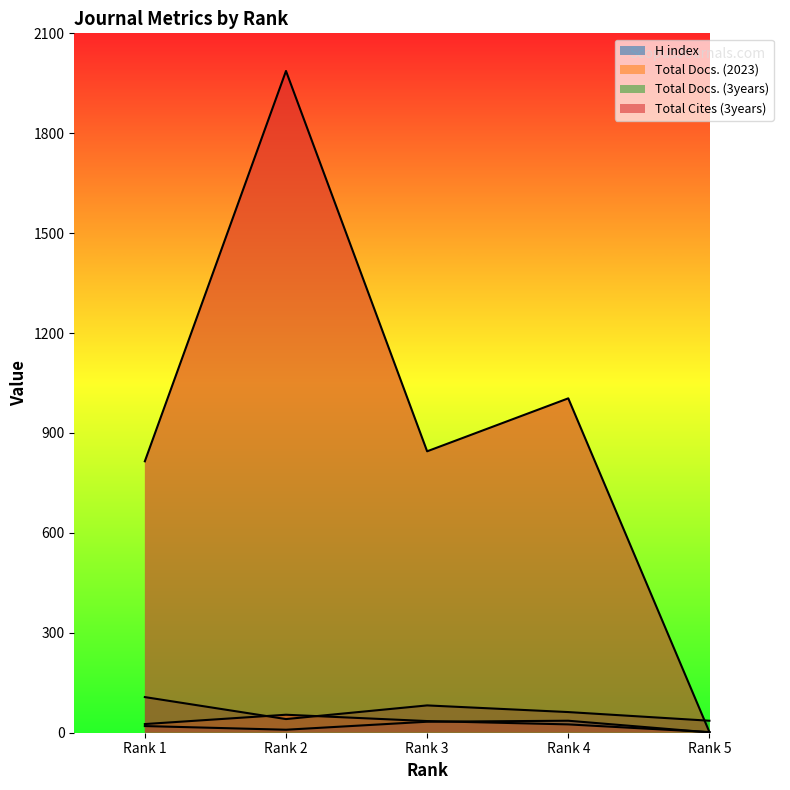

At which label does Total Cites (3years) reach its peak?

Rank 2